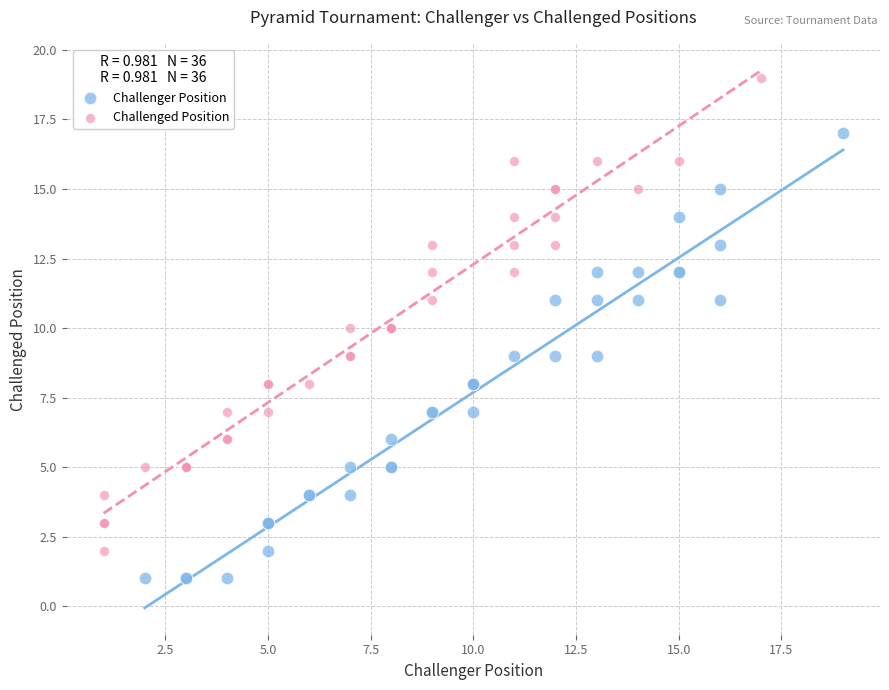

Which series contains the lowest Y value?

Challenger Position